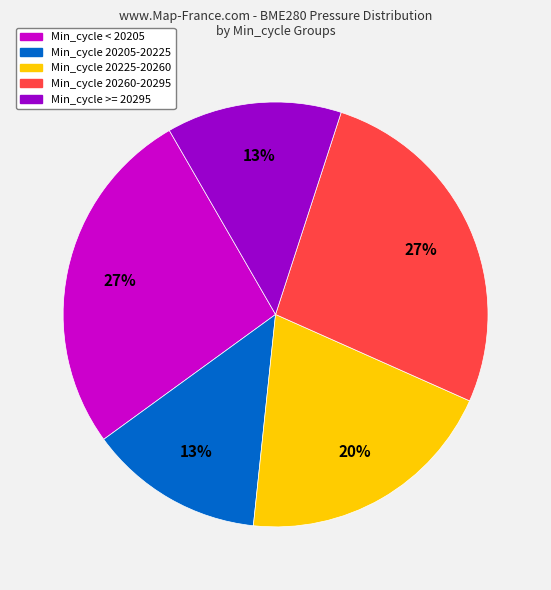

Does any single category account for the majority?

No